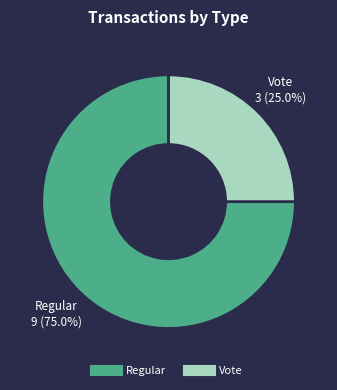

Which has a higher value, Regular or Vote?

Regular